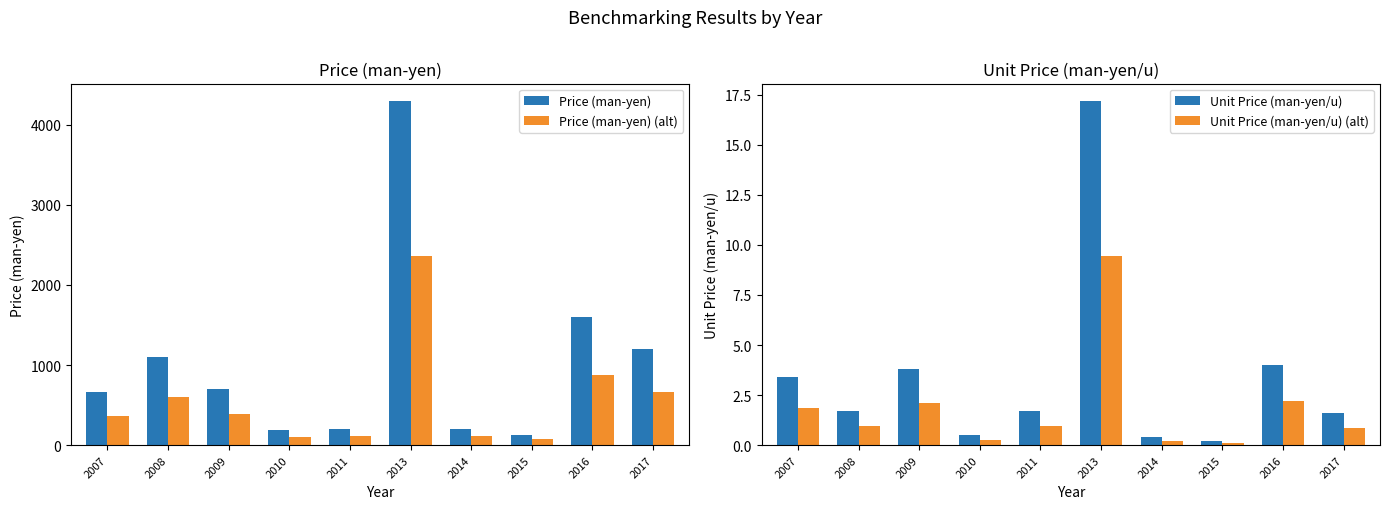

What is the approximate value of Price (man-yen) (alt) at 2015?

71.5